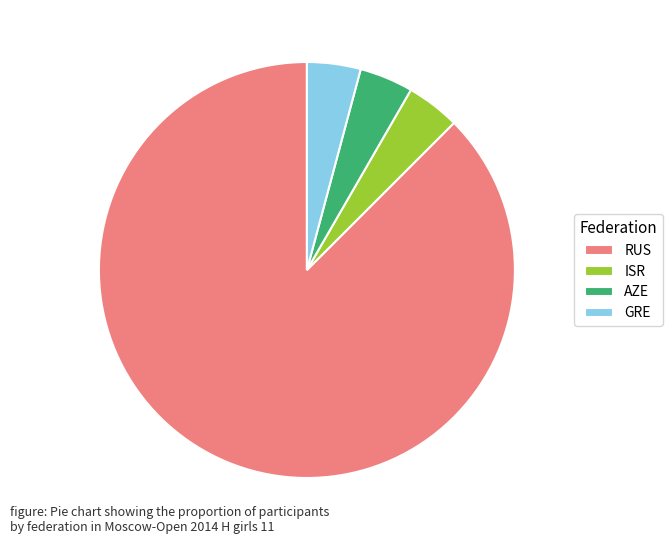

Which slice represents more than half of the pie?

RUS